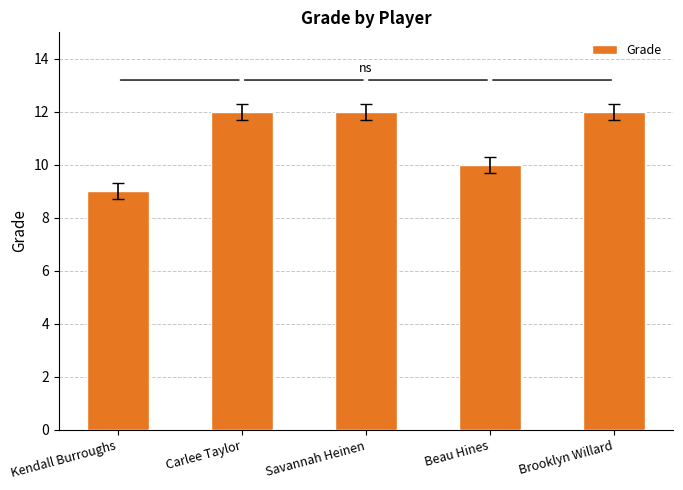

How many values are below 12?

2